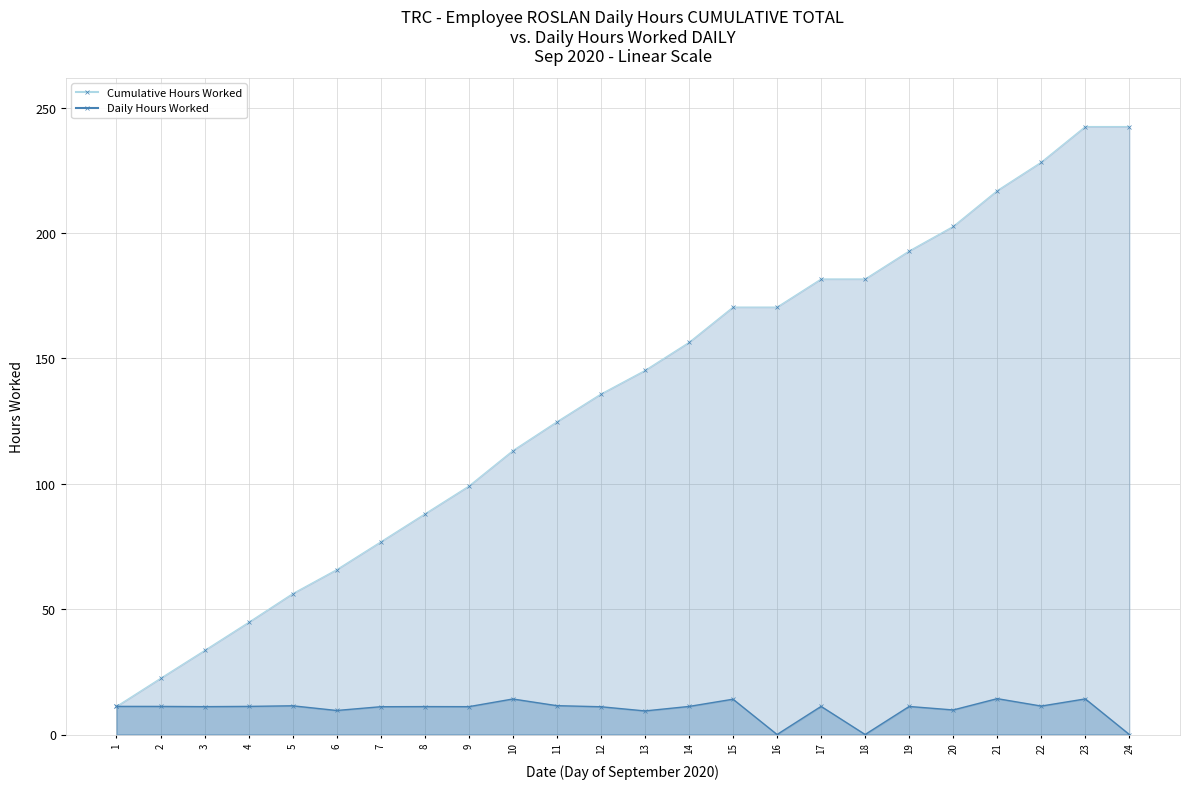

Which series has the largest total across all categories?

Cumulative Hours Worked